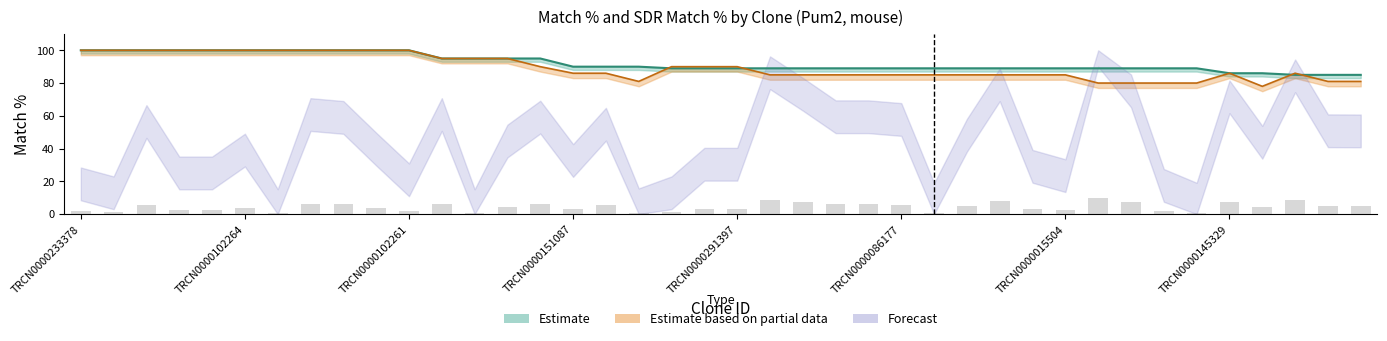

At which label does Match % reach its minimum?

TRCN0000159581